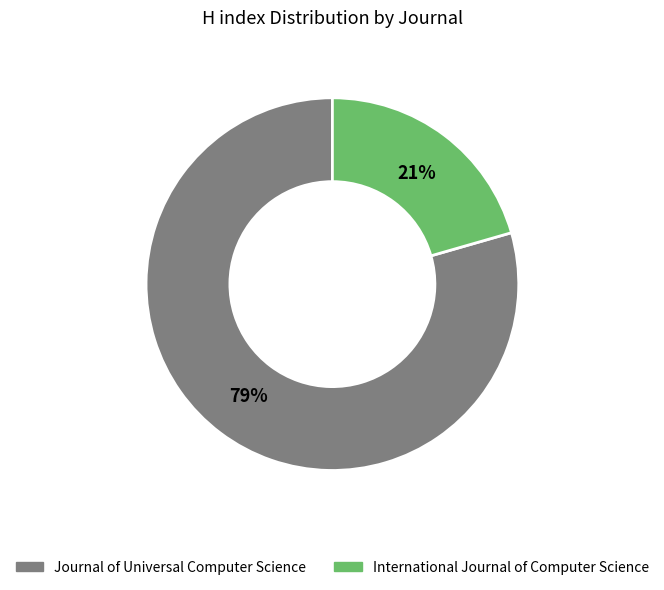

How many segments does this pie chart have?

2